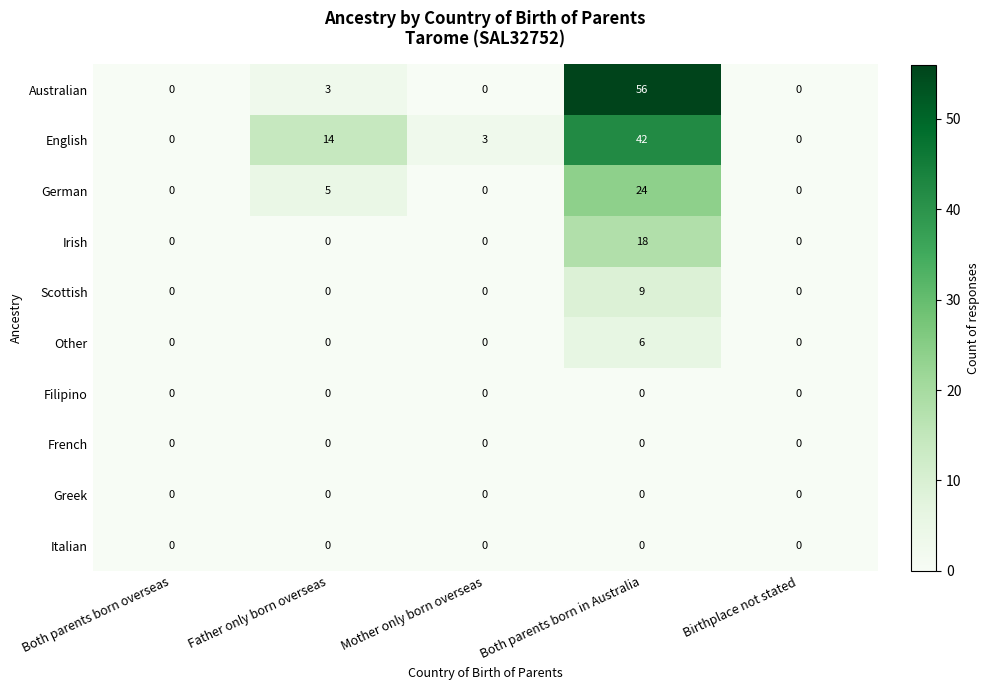

At which label is Australian closest to 28?

Father only born overseas